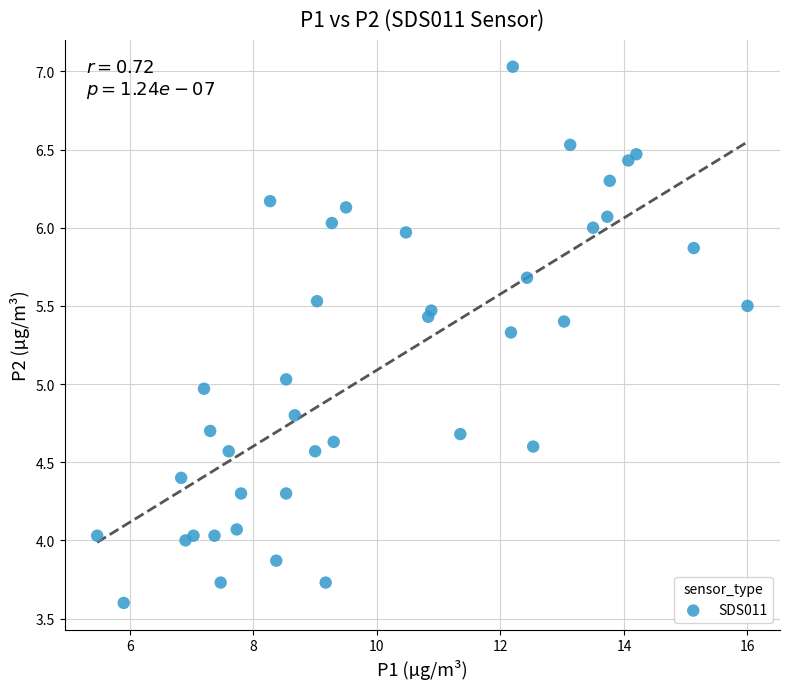

What is the range of Y values (max minus min)?

3.4